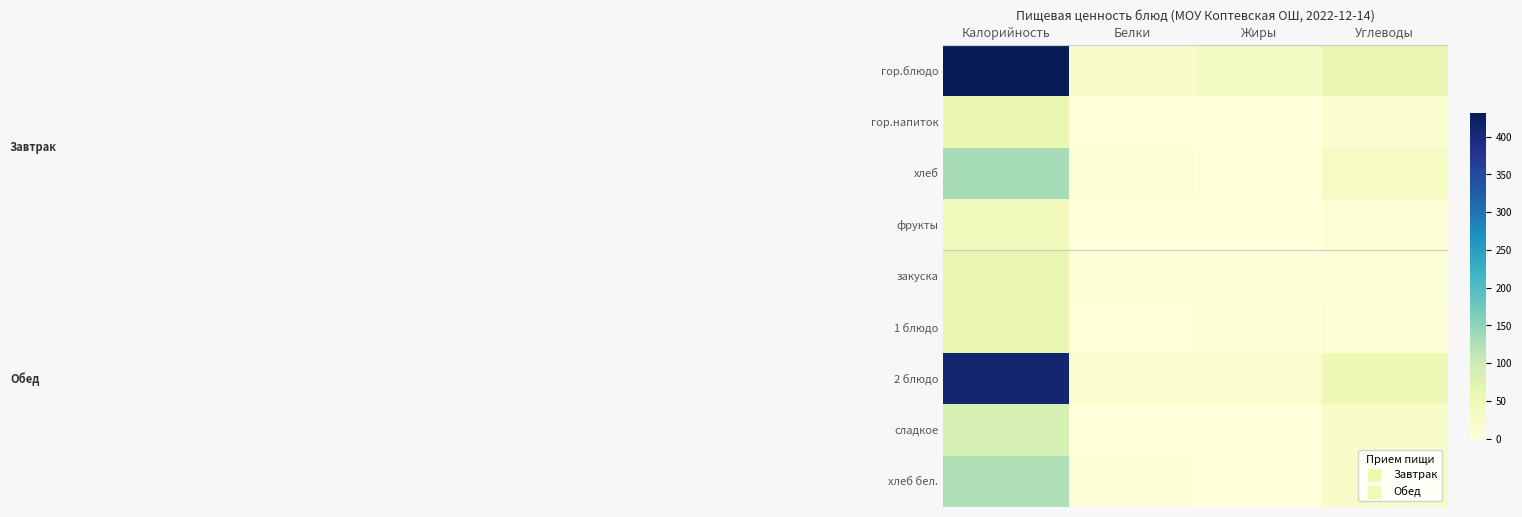

Rank the series by their maximum value, from lowest to highest.

фрукты, гор.напиток, 1 блюдо, закуска, сладкое, хлеб бел., хлеб, 2 блюдо, гор.блюдо